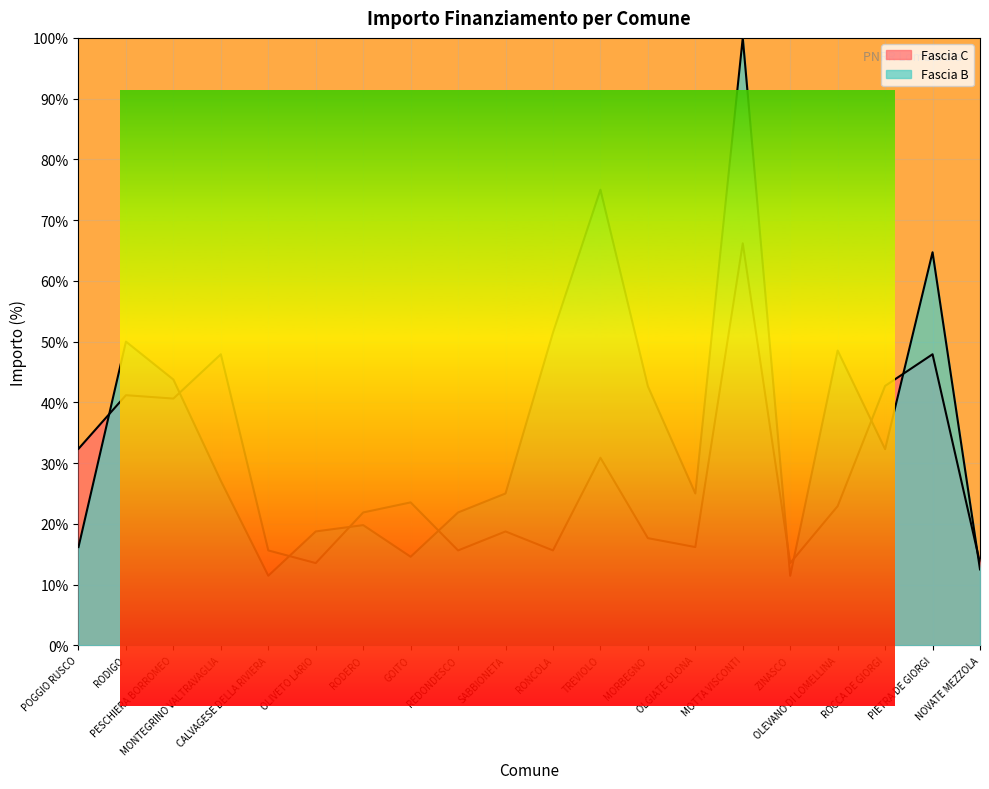

What is the value of the Fascia C point at the 8th from the left?

23.5